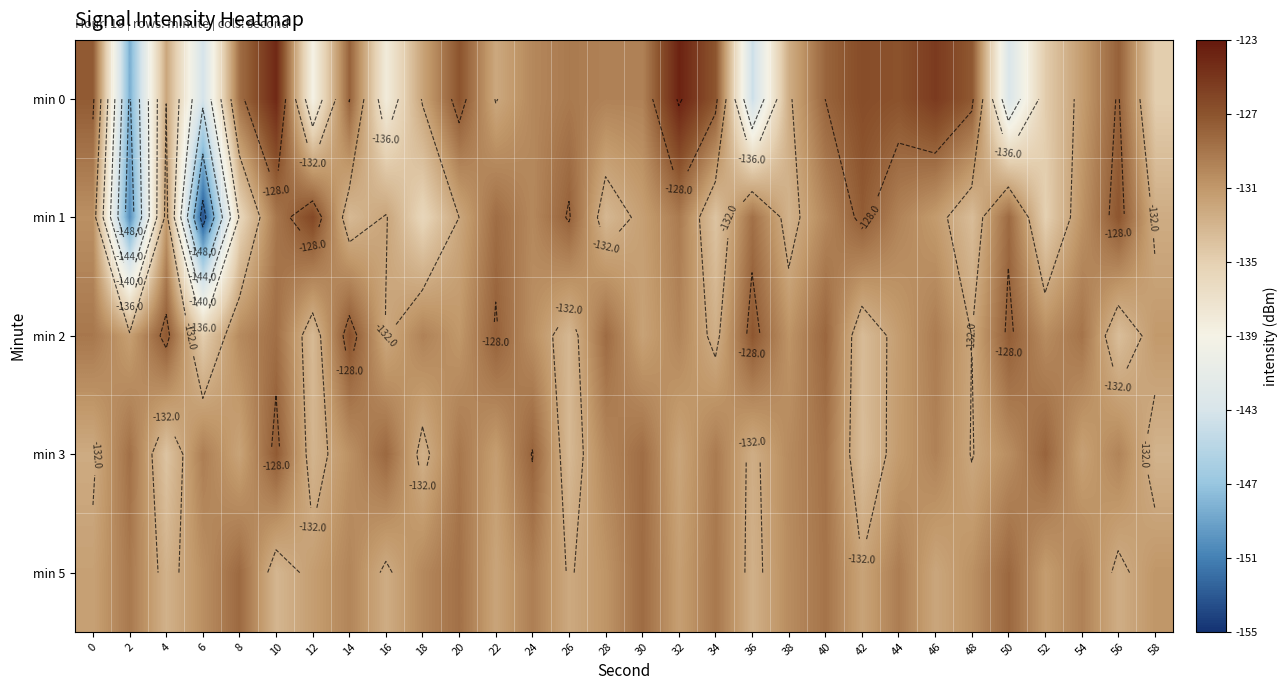

How many values in the min 0 series are below -129?

17